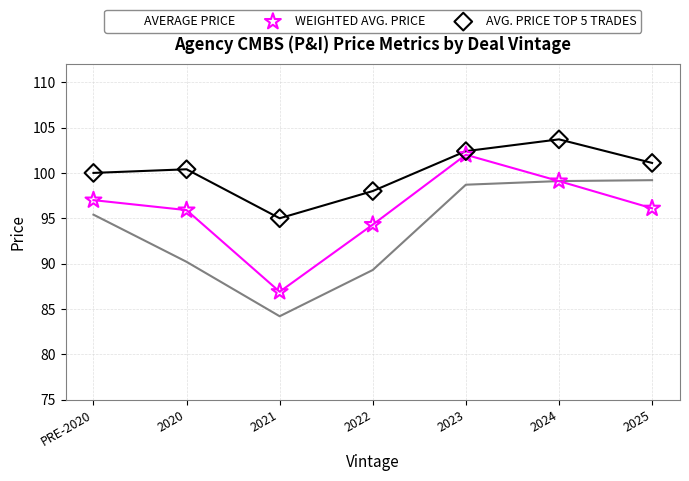

Which series reaches the maximum Y coordinate?

AVG. PRICE TOP 5 TRADES